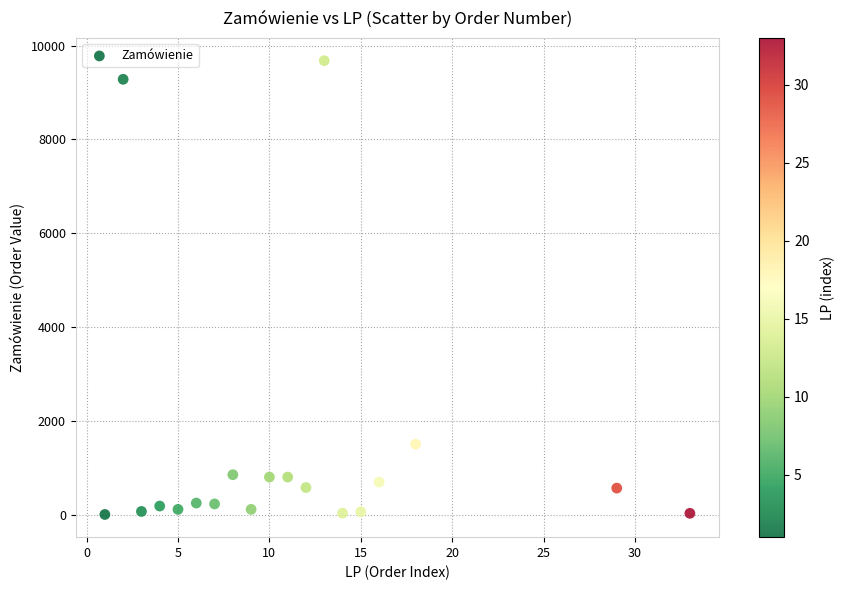

What Y value in the scatter plot is closest to 4839?

1500.0